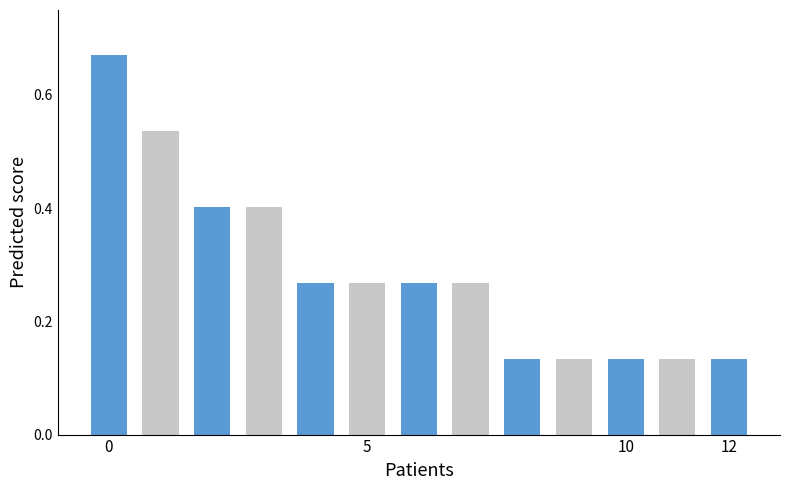

What is the difference between the second highest and second lowest values?

0.4